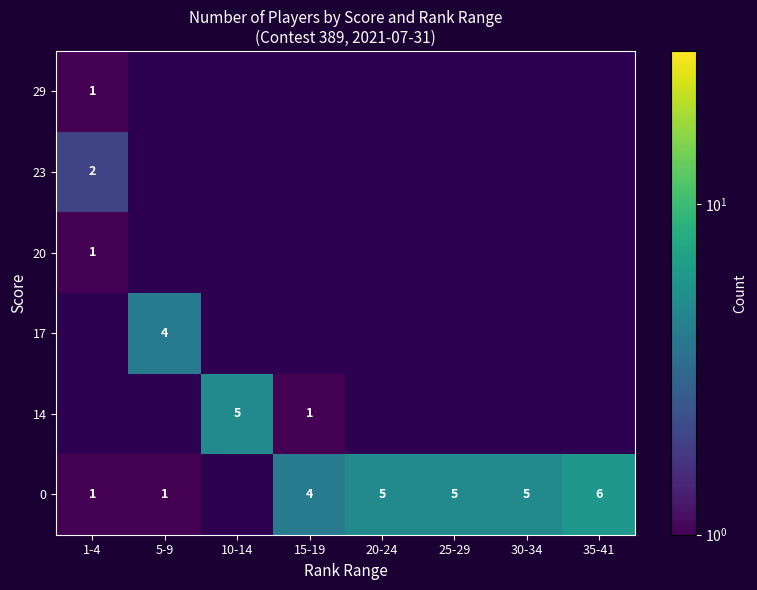

Is it true that 17 equals 2 at 5-9?

False